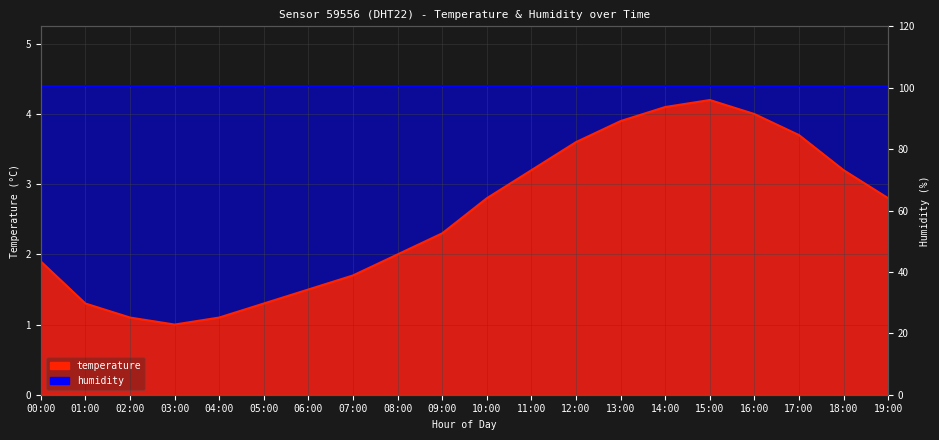

What is the ratio of the value at 19:00 to the value at 00:00?

1.5